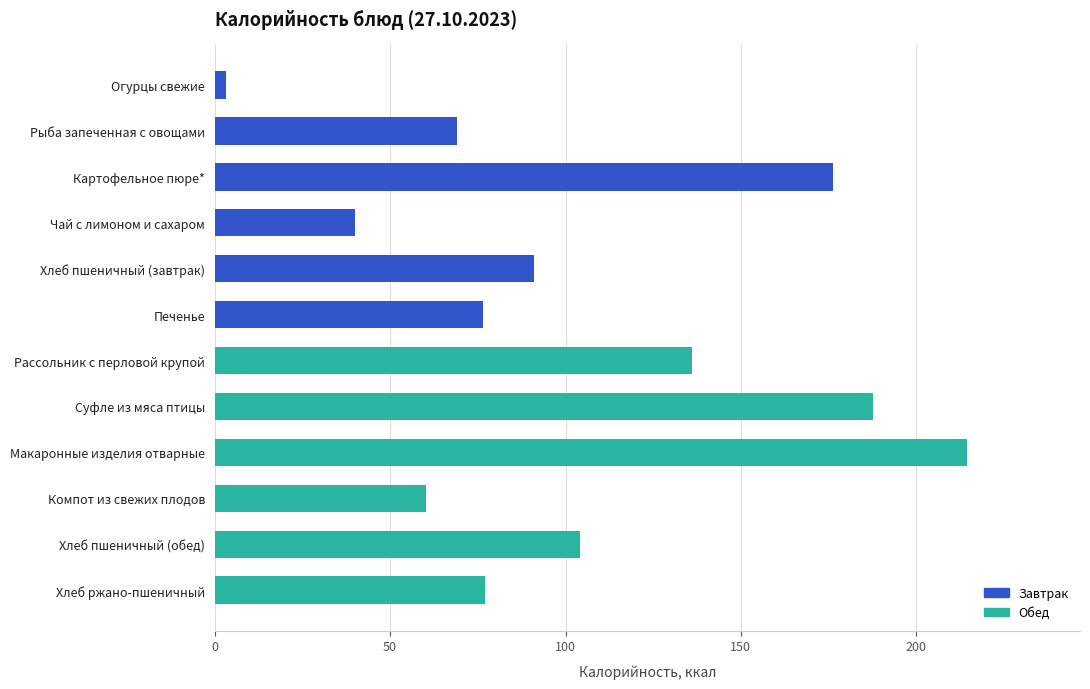

Which has a higher value, Хлеб пшеничный (завтрак) or Печенье?

Хлеб пшеничный (завтрак)